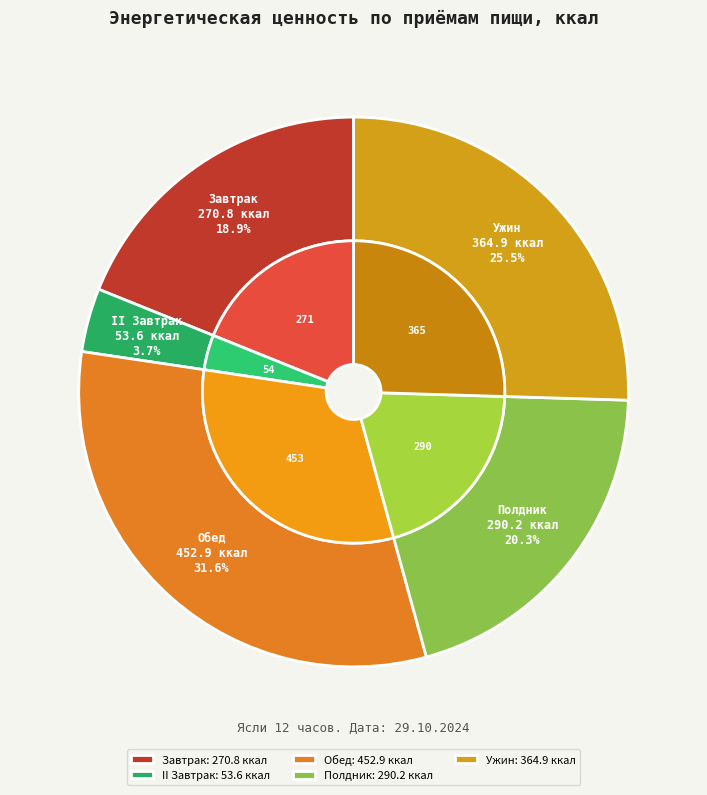

The Завтрак slice represents 19% of the pie. True or false?

True